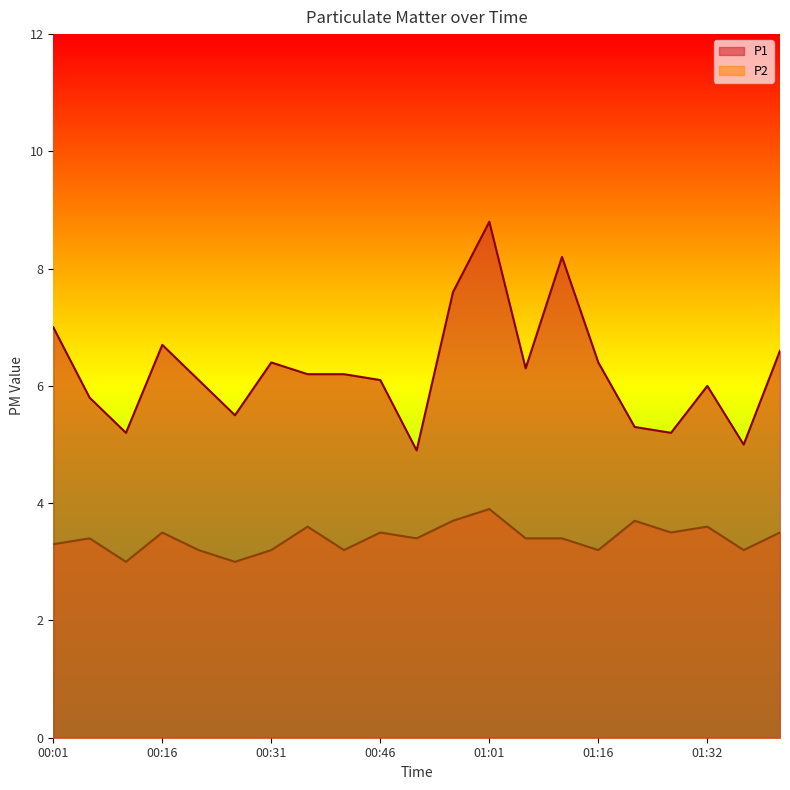

How many lines are shown in the chart?

2